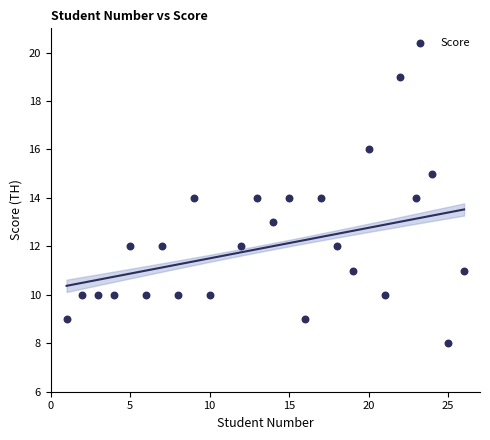

What is the range of Y values (max minus min)?

11